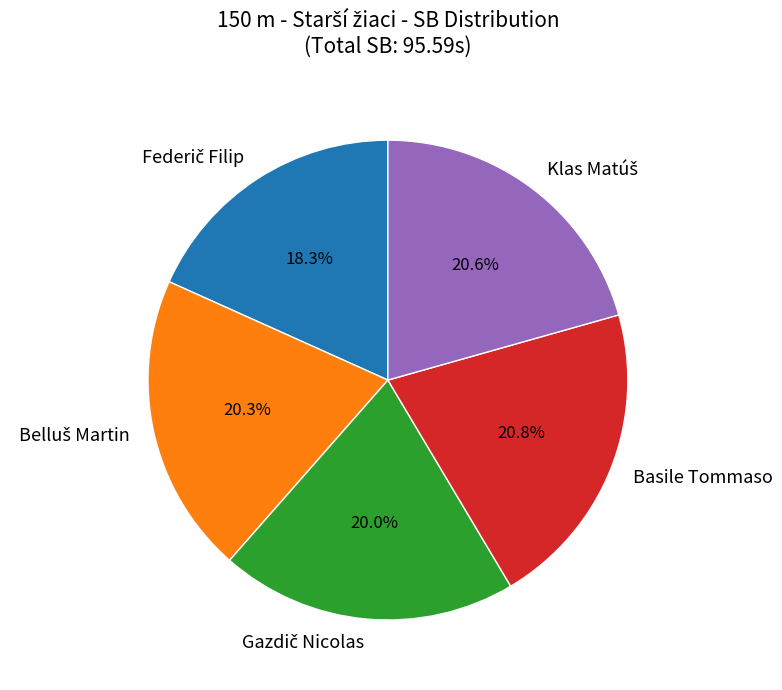

Is there a majority slice in this chart?

No